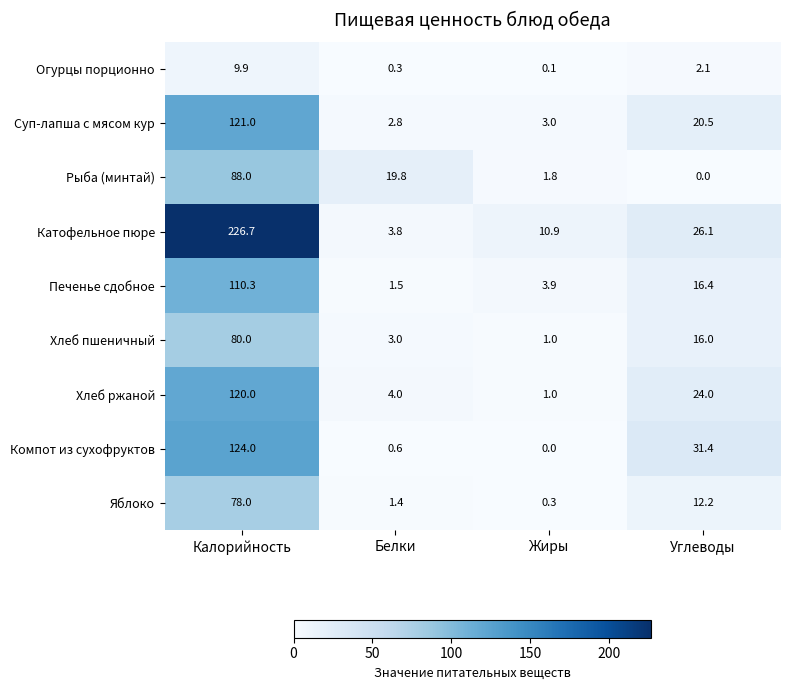

What is the difference between the Хлеб пшеничный values at Белки and Калорийность?

77.0